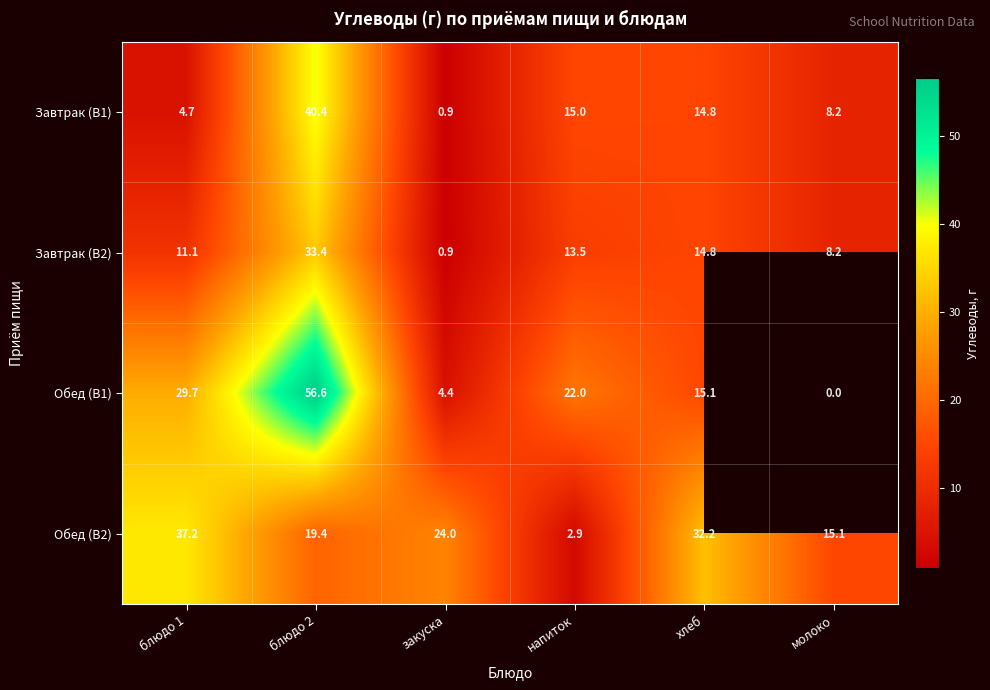

Where does the Обед (В2) series first go above 24?

блюдо 1